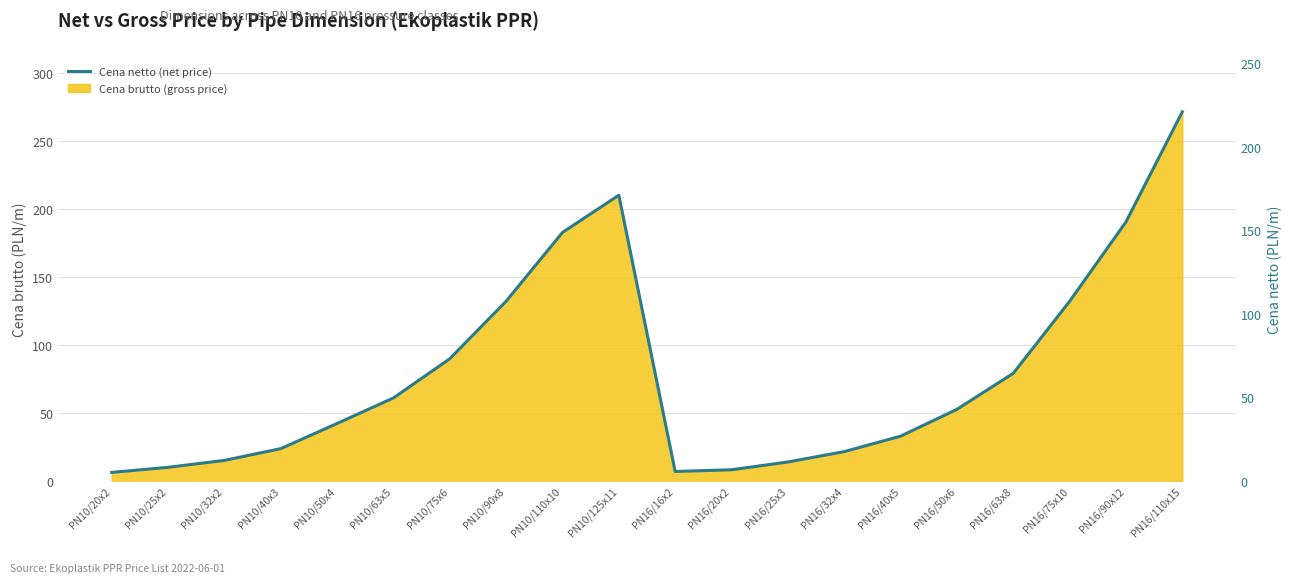

Reading left to right, list all the values displayed in this chart.

4.9	8.0	12.1	19.2	34.2	49.5	73.0	107.5	148.7	171.0	5.5	6.5	11.2	17.4	26.6	42.7	64.3	107.4	155.0	220.9